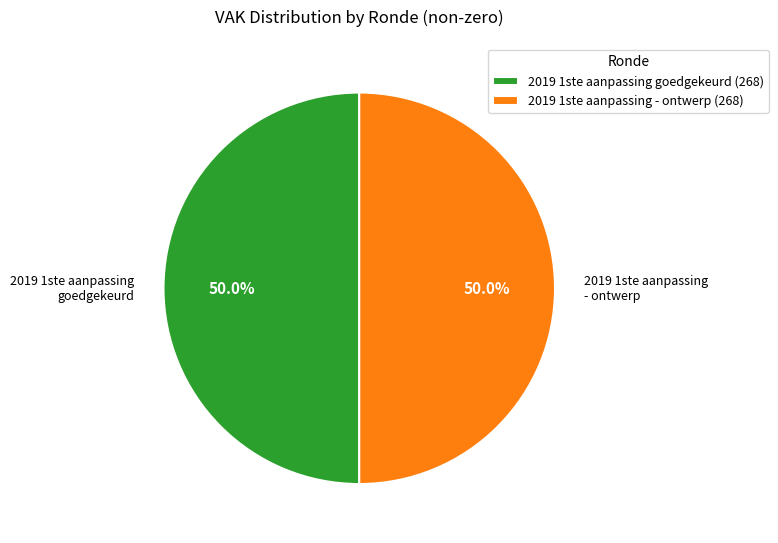

Combined, do 2019 1ste aanpassing goedgekeurd and 2019 1ste aanpassing - ontwerp account for over 50%?

Yes